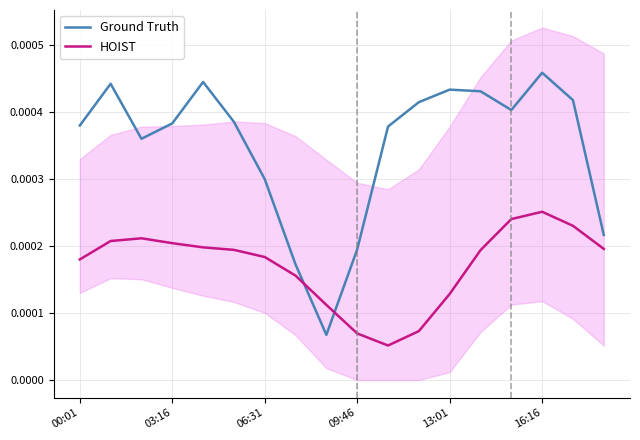

Which series ends up on top after the final intersection of Ground Truth and HOIST?

Ground Truth